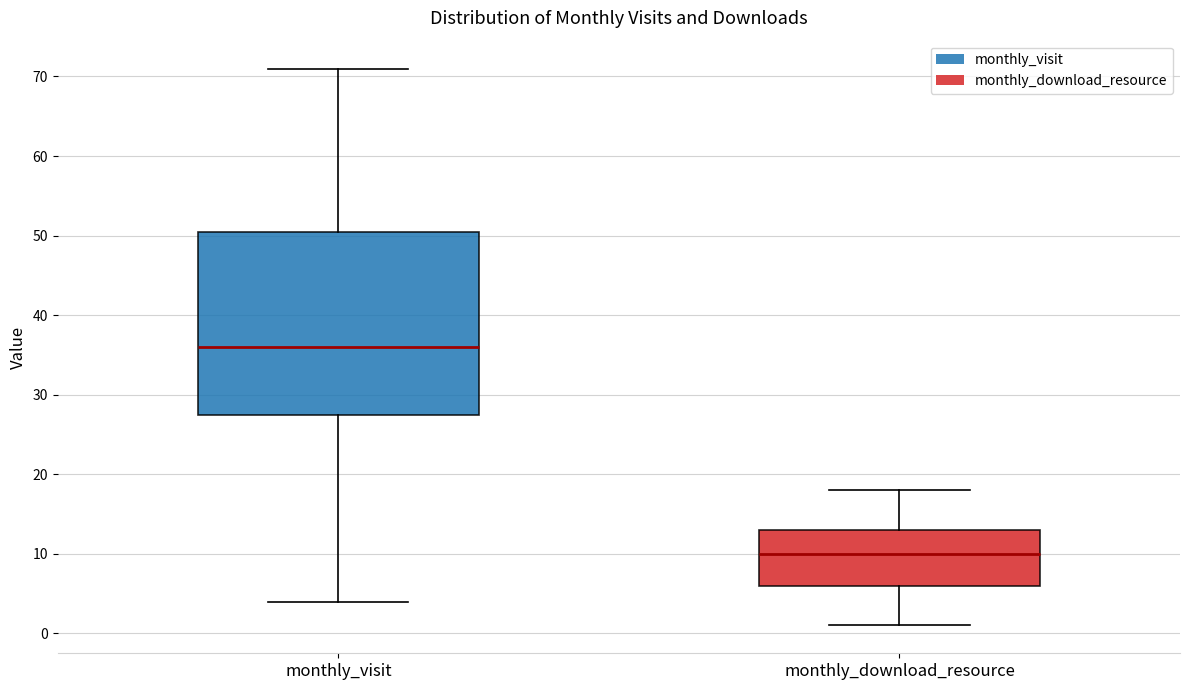

Which box is the tallest, from its lower edge to its upper edge?

monthly_visit